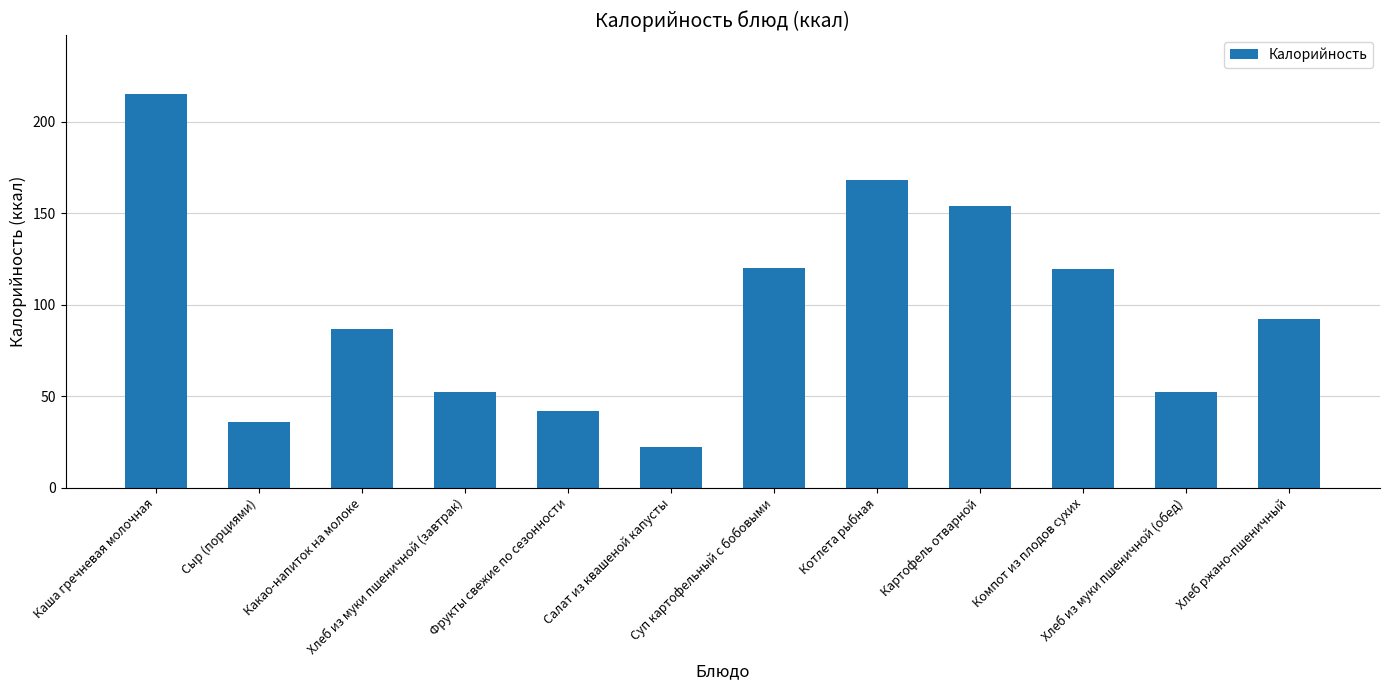

What is the change in value from Какао-напиток на молоке to Фрукты свежие по сезонности?

-44.5